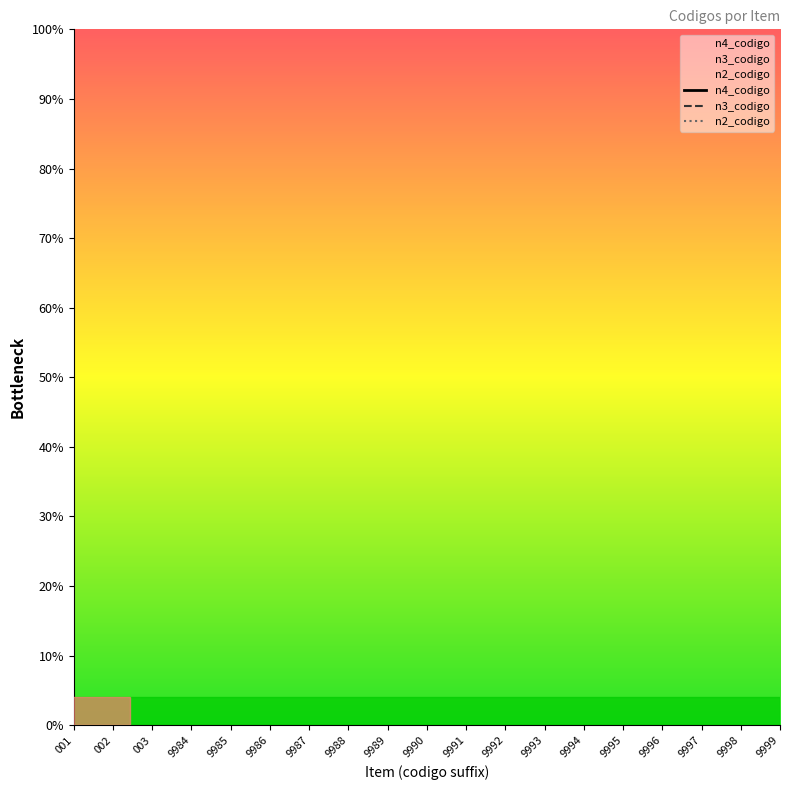

True or false: n3_codigo has more than 2 points higher than both neighbors.

False